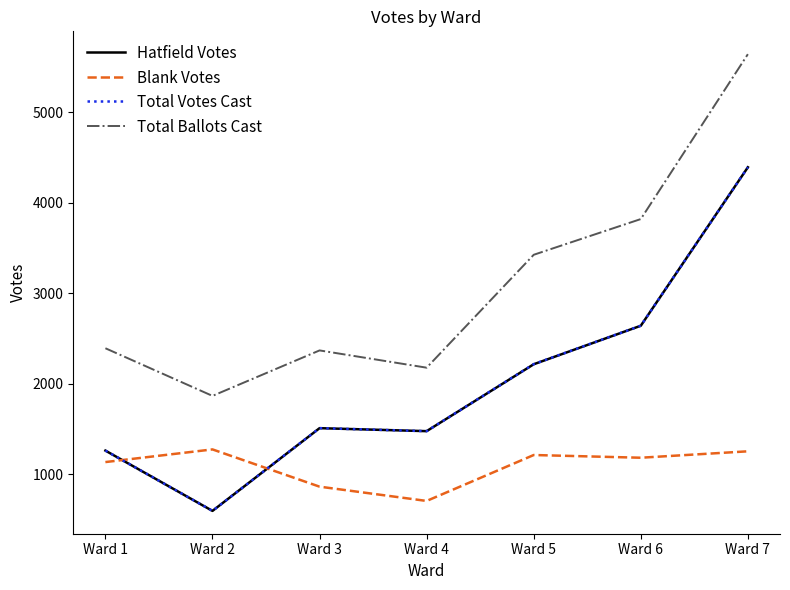

What is the minimum value for Blank Votes?

702